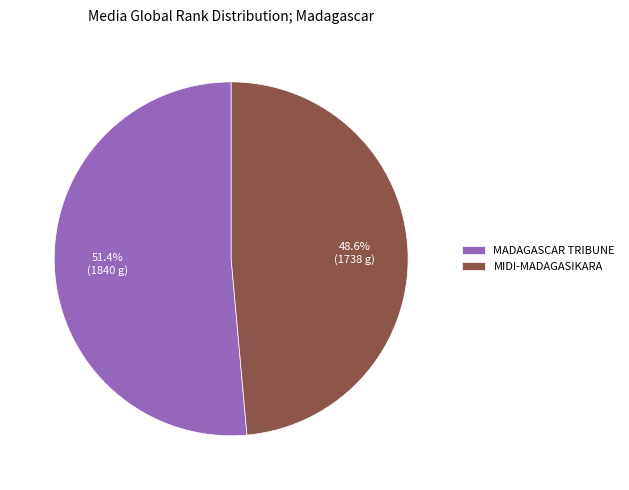

Which category has the smallest portion of the pie?

MIDI-MADAGASIKARA